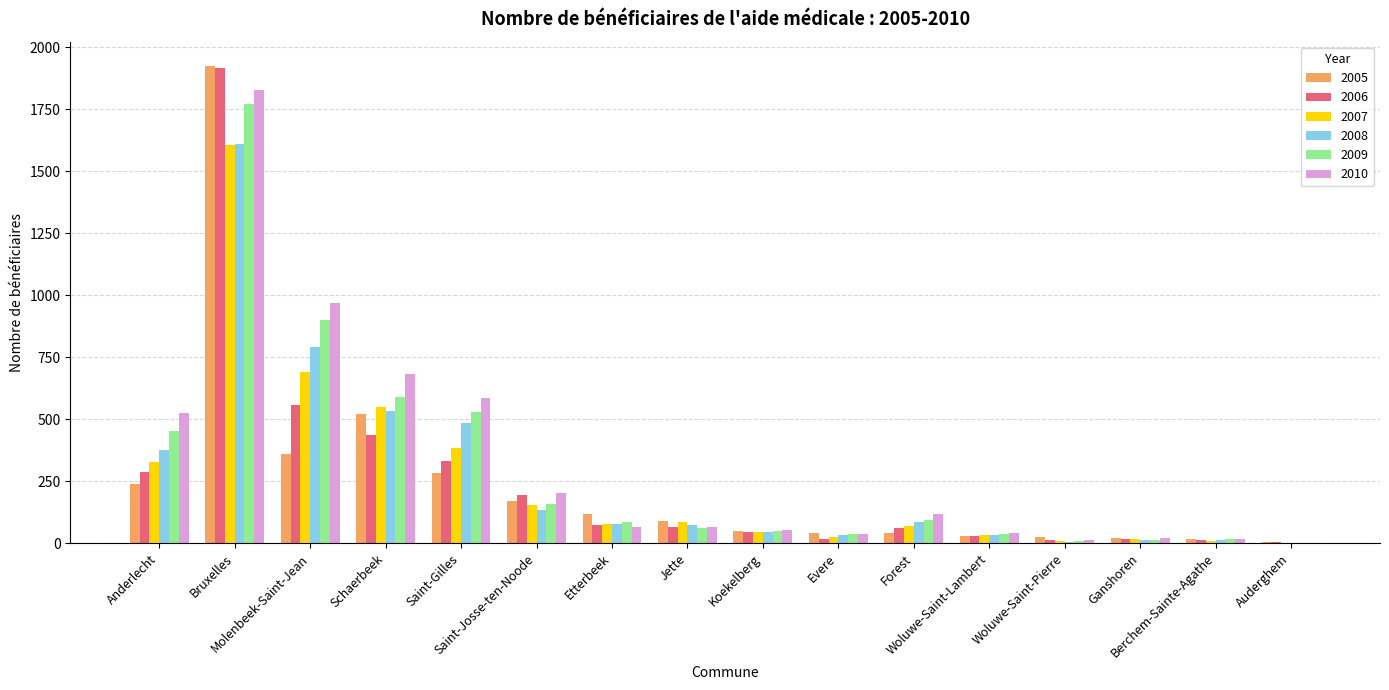

What is the sum of all 2005 values?

3940.9